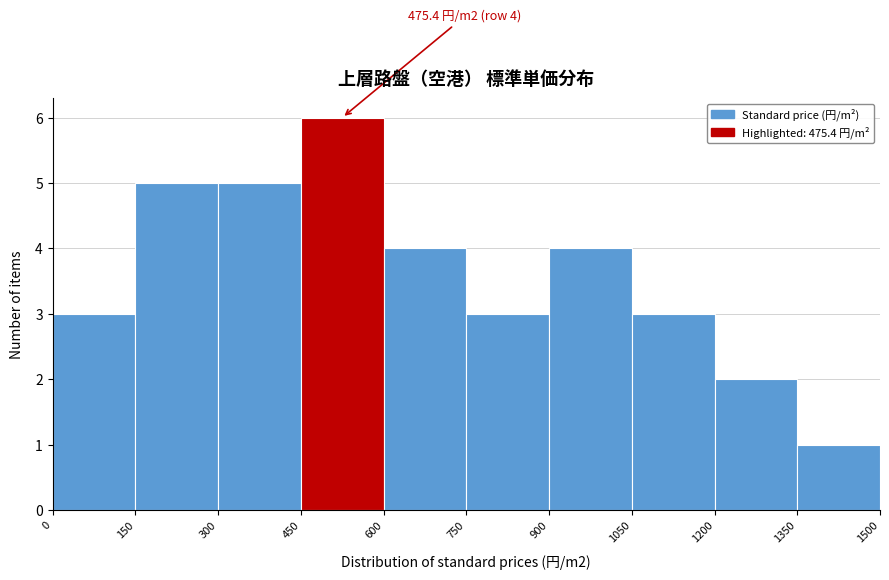

Over which range of the x-axis is the bar tallest?

450 to 600